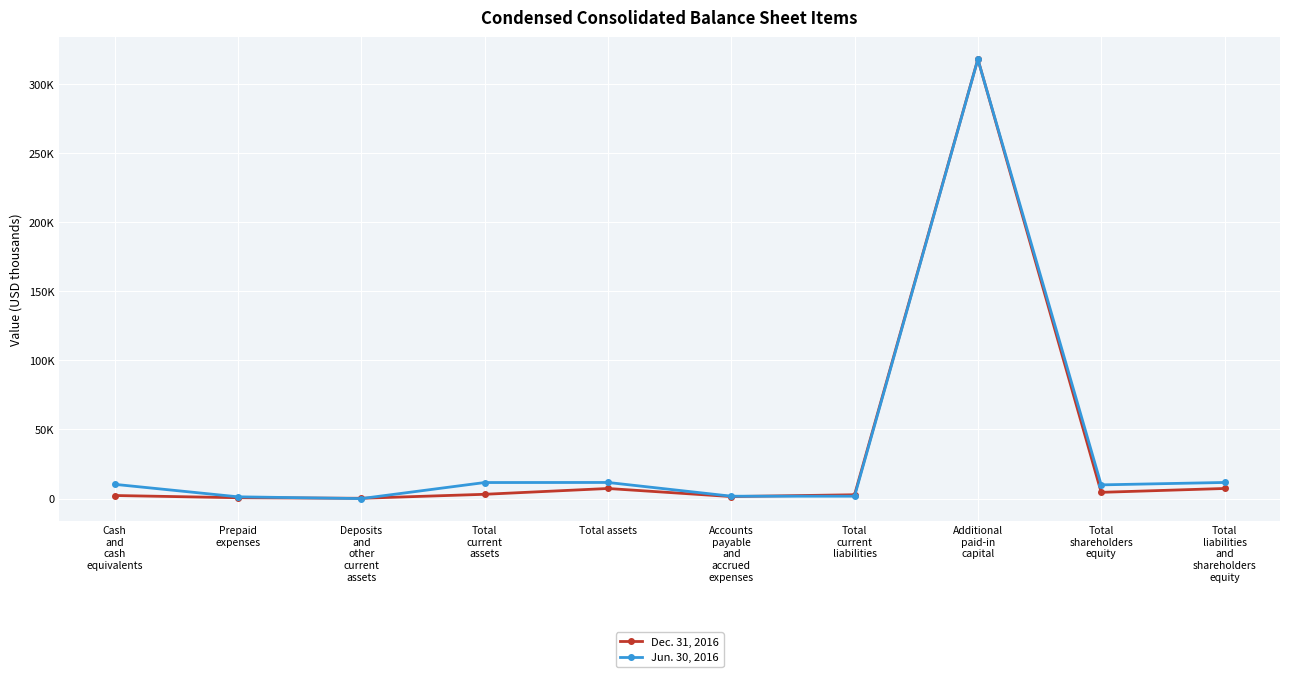

Reading left to right, what are all the values shown in this chart?

Dec. 31, 2016: Cash
and
cash
equivalents=2239	Prepaid
expenses=645	Deposits
and
other
current
assets=235	Total
current
assets=3119	Total assets=7320	Accounts
payable
and
accrued
expenses=1475	Total
current
liabilities=2783	Additional
paid-in
capital=317938	Total
shareholders
equity=4537	Total
liabilities
and
shareholders
equity=7320
Jun. 30, 2016: Cash
and
cash
equivalents=10327	Prepaid
expenses=1294	Deposits
and
other
current
assets=6	Total
current
assets=11627	Total assets=11678	Accounts
payable
and
accrued
expenses=1743	Total
current
liabilities=1743	Additional
paid-in
capital=317757	Total
shareholders
equity=9935	Total
liabilities
and
shareholders
equity=11678